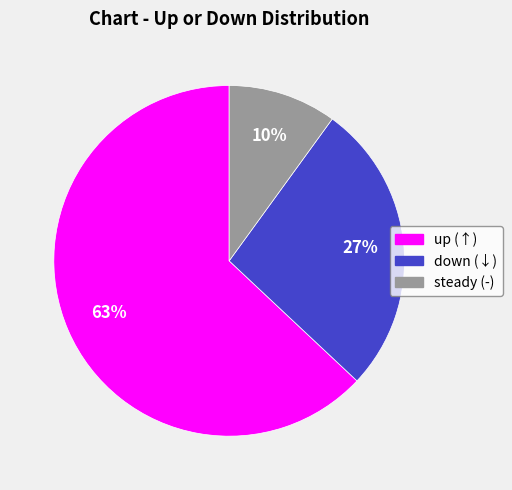

Does any single category account for the majority?

Yes